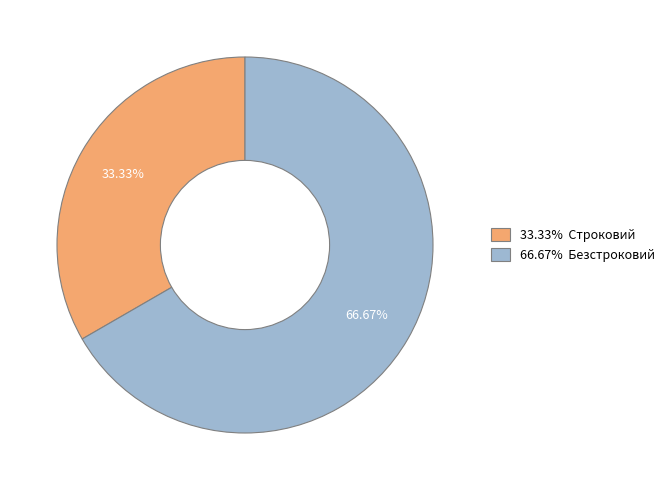

Is there any slice that represents more than half of the pie?

Yes